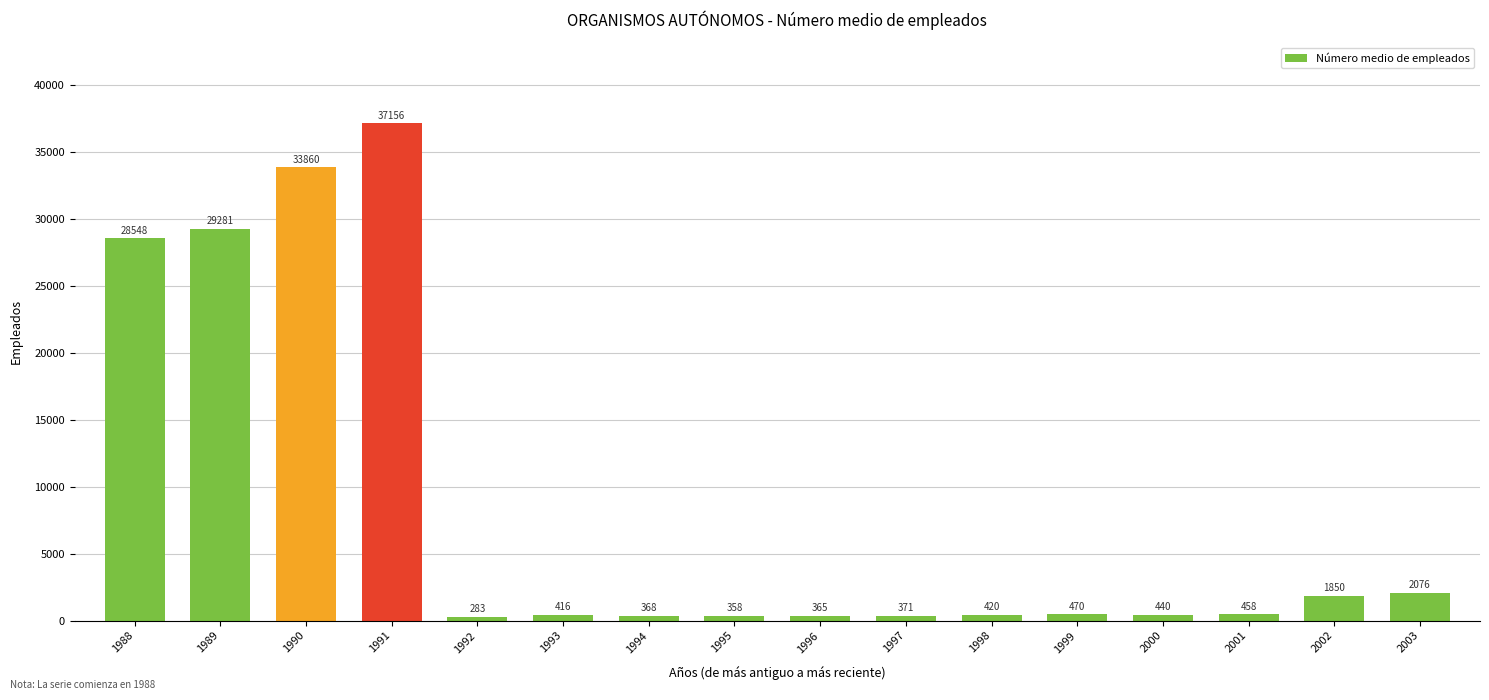

Rank the categories by value from lowest to highest.

1992, 1995, 1996, 1994, 1997, 1993, 1998, 2000, 2001, 1999, 2002, 2003, 1988, 1989, 1990, 1991